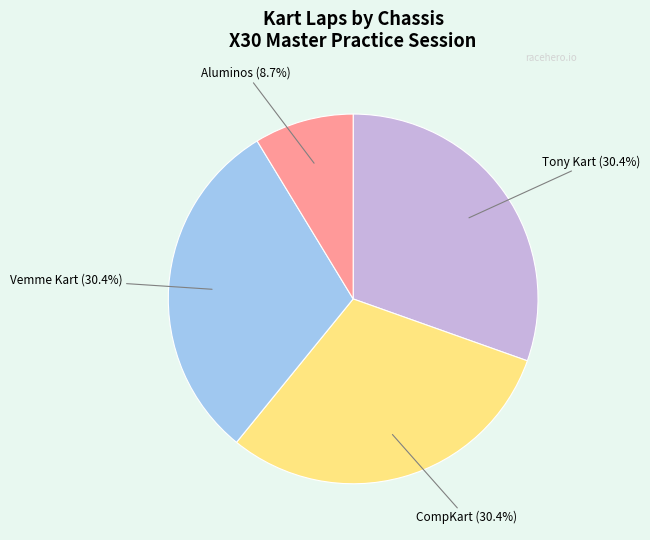

To the nearest percent, what is the difference between the largest and smallest slice percentages?

22%